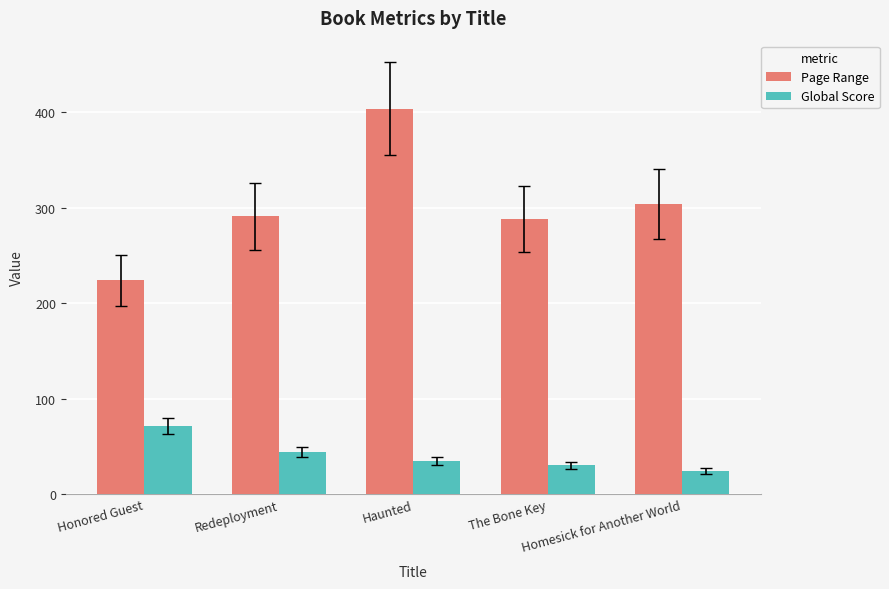

List the series in order of their peak value, lowest first.

Global Score, Page Range